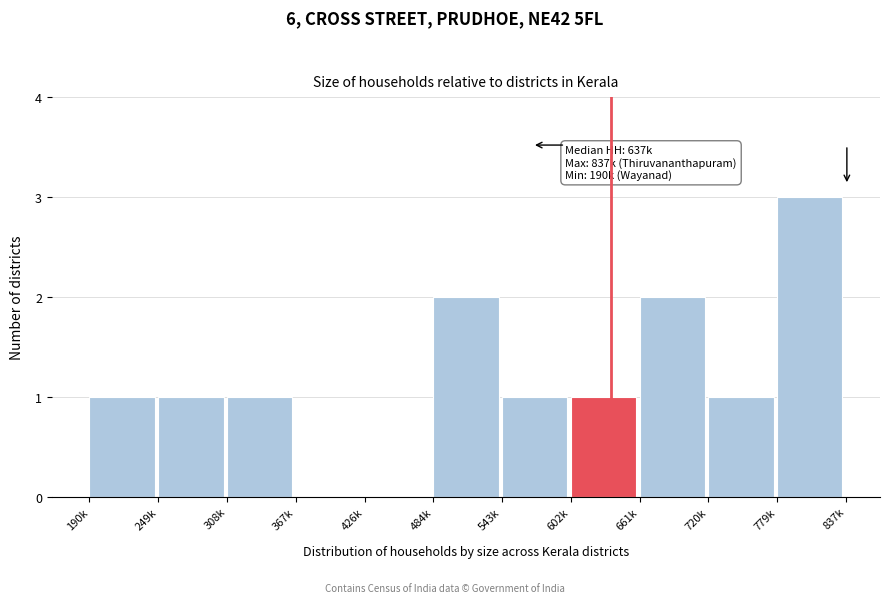

Reading left to right, list all the values displayed in this chart.

190k=1	249k=1	308k=1	367k=0	426k=0	484k=2	543k=1	602k=1	661k=2	720k=1	779k=3